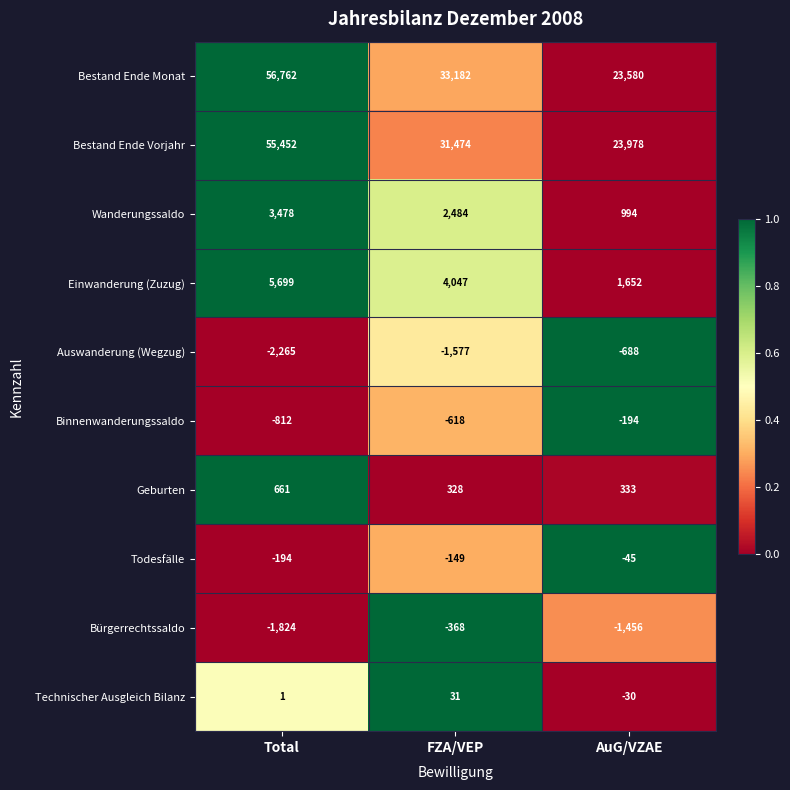

At which category is the sum across all series the highest?

Total